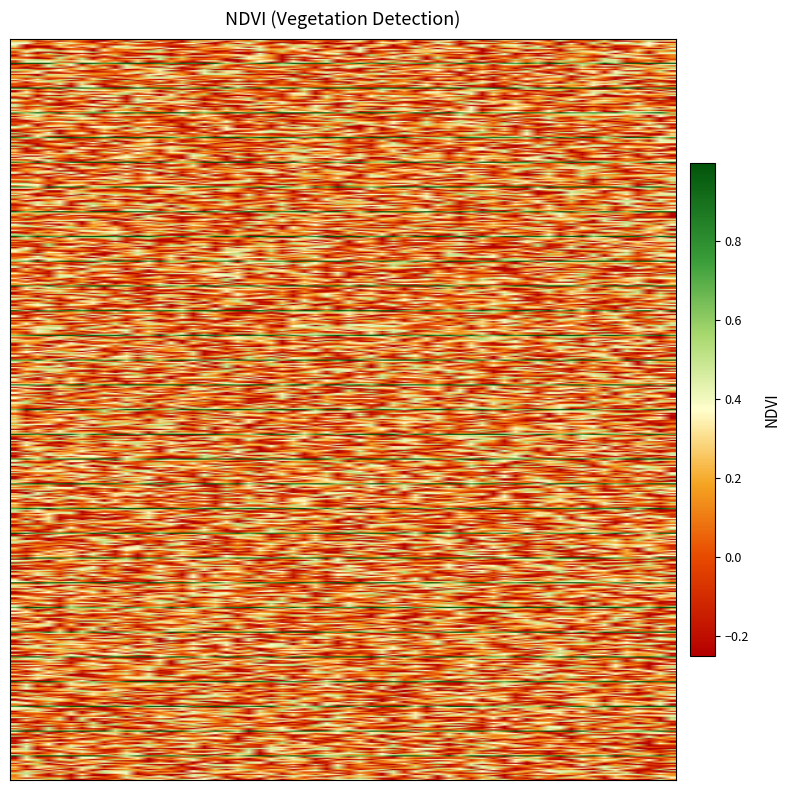

How many categories are shown in the chart?

3